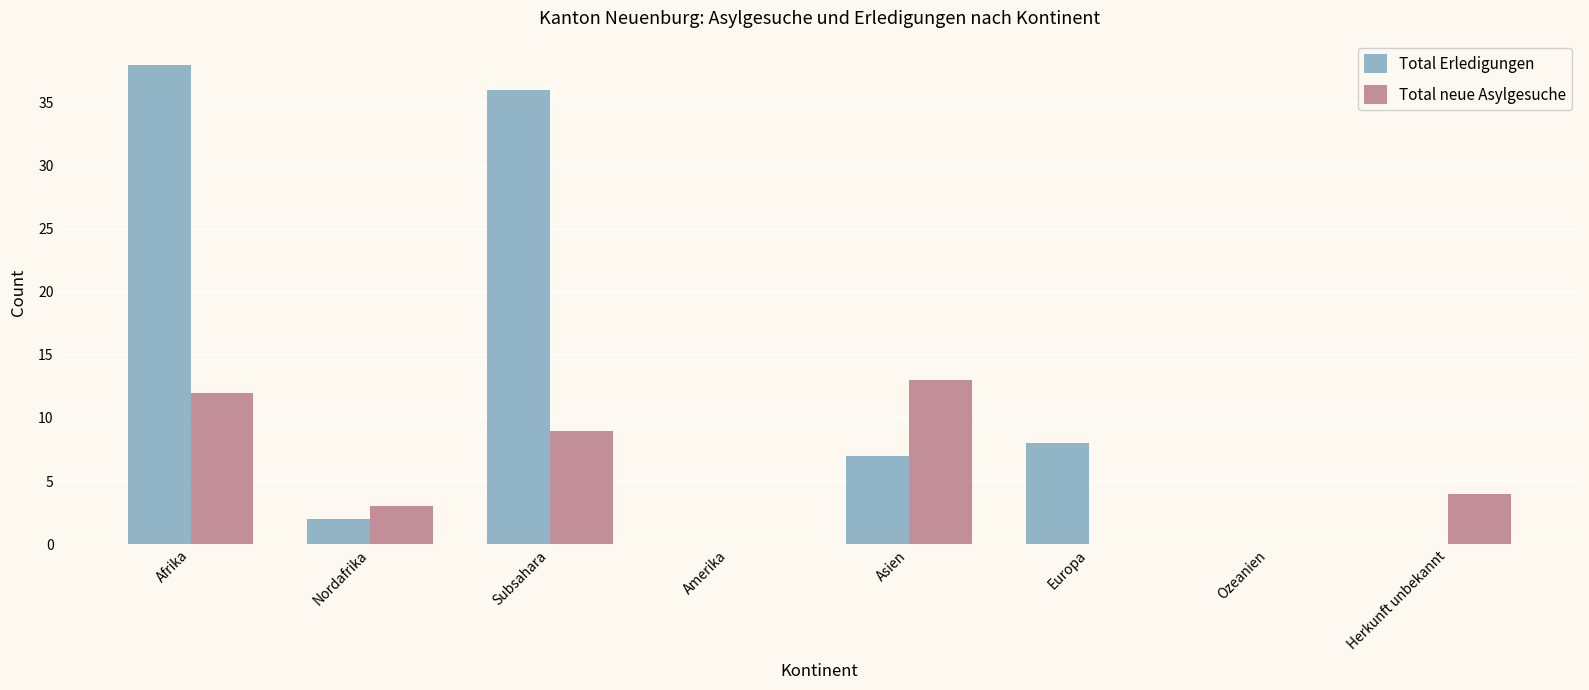

What is the sum of the Total Erledigungen values at Nordafrika and Europa?

10